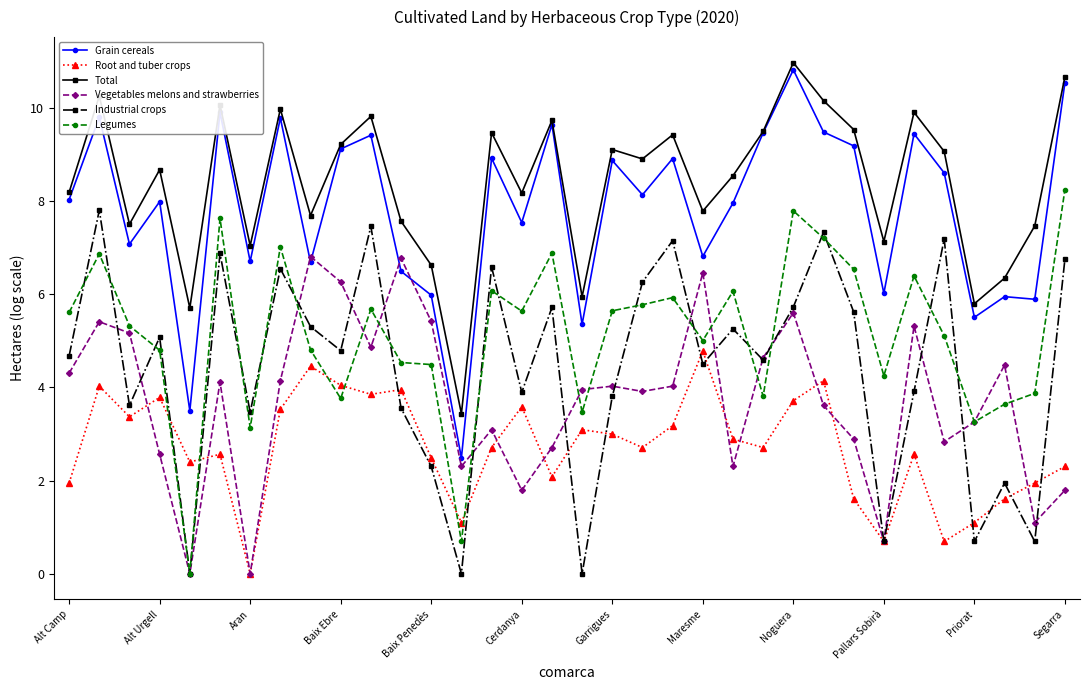

True or false: Industrial crops has more than 1 points higher than both neighbors.

True